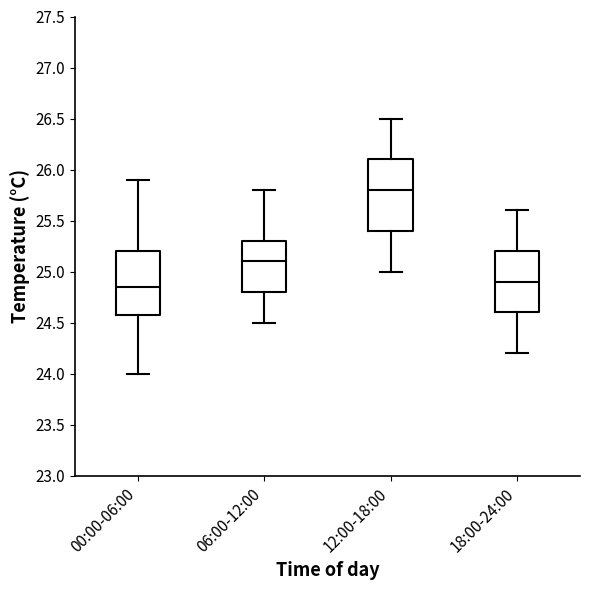

Where does the lower whisker of the box for 18:00-24:00 end on the y-axis? The values are not printed on the chart, so give them approximately, as read against the axis.

24.20